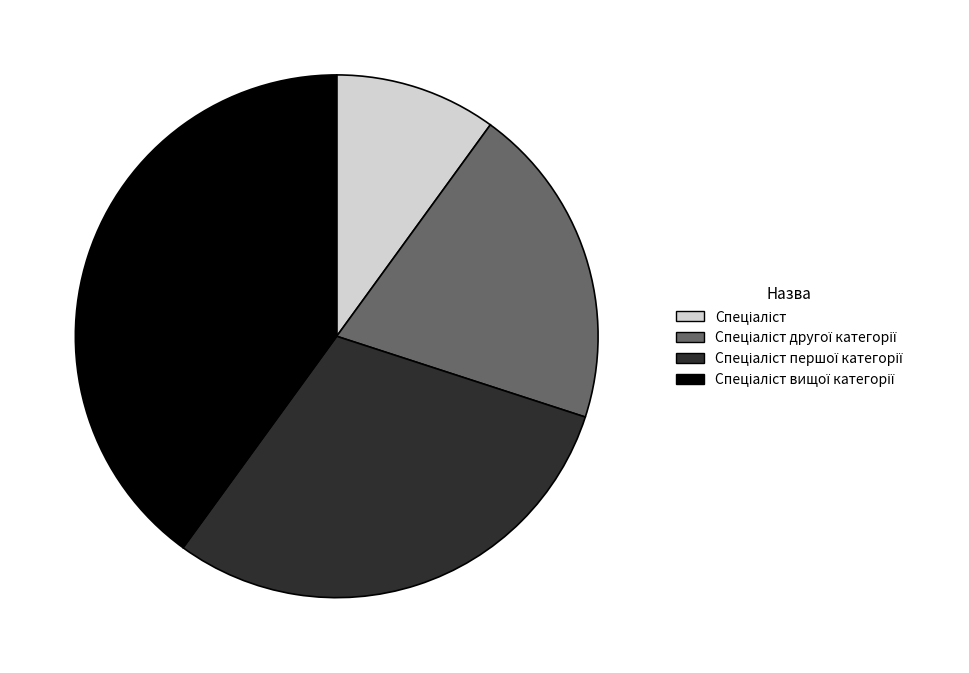

Is there any slice that represents more than half of the pie?

No